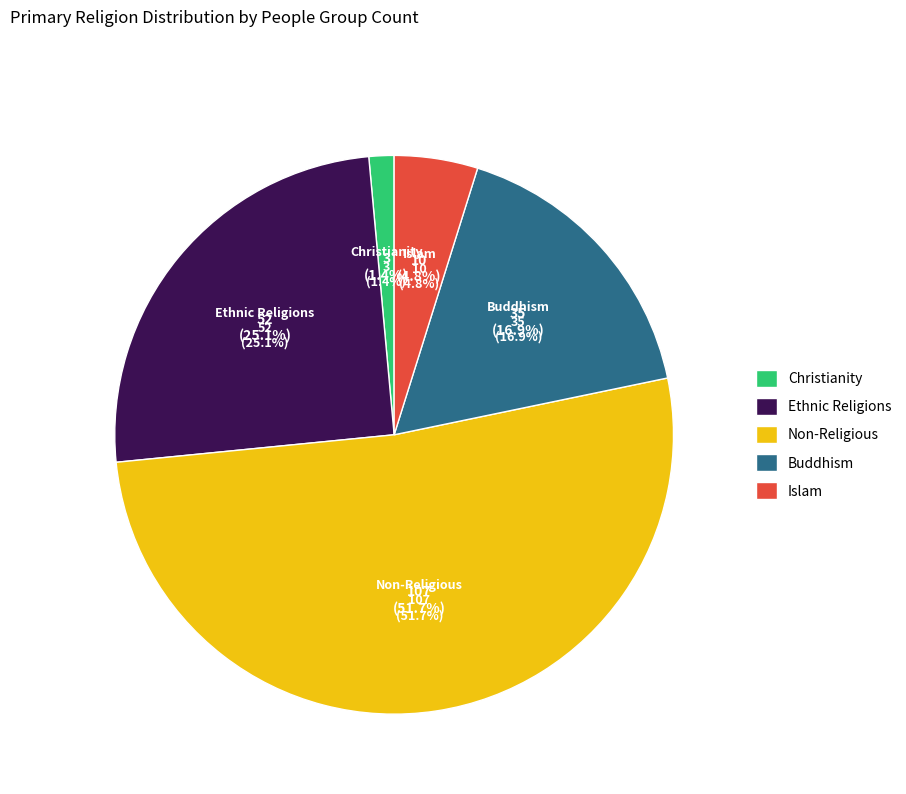

Combined, what portion of the pie is Buddhism and Islam?

21.7%